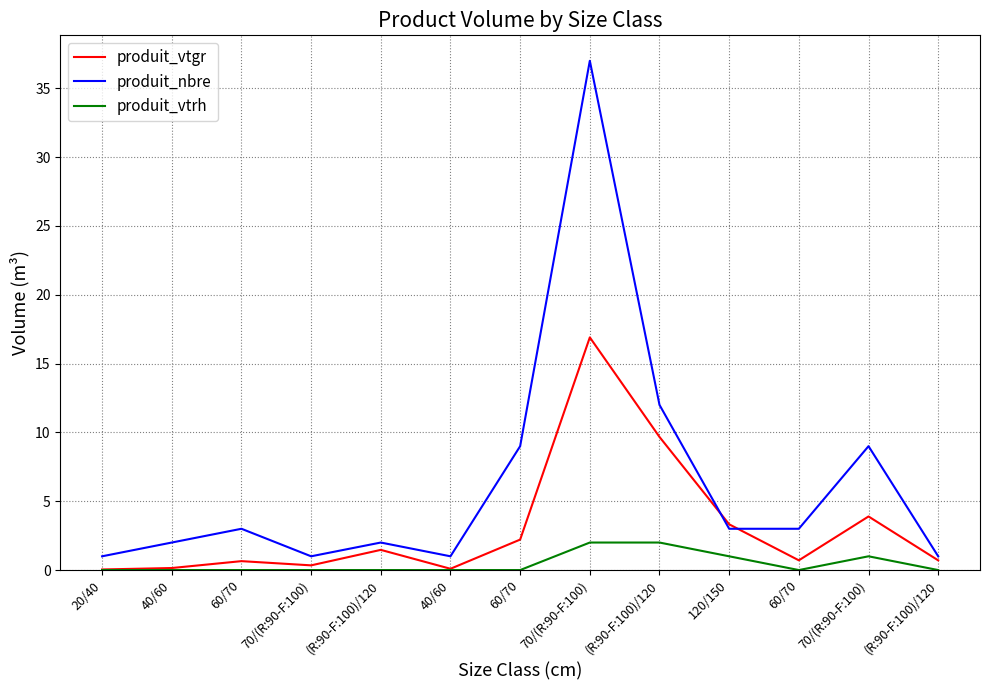

Reading right to left, list all the values displayed in this chart.

produit_vtgr: (R:90-F:100)/120=0.7	70/(R:90-F:100)=3.9	60/70=0.7	120/150=3.3	(R:90-F:100)/120=9.7	70/(R:90-F:100)=16.9	60/70=2.2	40/60=0.1	(R:90-F:100)/120=1.5	70/(R:90-F:100)=0.3	60/70=0.6	40/60=0.1	20/40=0.0
produit_nbre: (R:90-F:100)/120=1.0	70/(R:90-F:100)=9.0	60/70=3.0	120/150=3.0	(R:90-F:100)/120=12.0	70/(R:90-F:100)=37.0	60/70=9.0	40/60=1.0	(R:90-F:100)/120=2.0	70/(R:90-F:100)=1.0	60/70=3.0	40/60=2.0	20/40=1.0
produit_vtrh: (R:90-F:100)/120=0.0	70/(R:90-F:100)=1.0	60/70=0.0	120/150=1.0	(R:90-F:100)/120=2.0	70/(R:90-F:100)=2.0	60/70=0.0	40/60=0.0	(R:90-F:100)/120=0.0	70/(R:90-F:100)=0.0	60/70=0.0	40/60=0.0	20/40=0.0